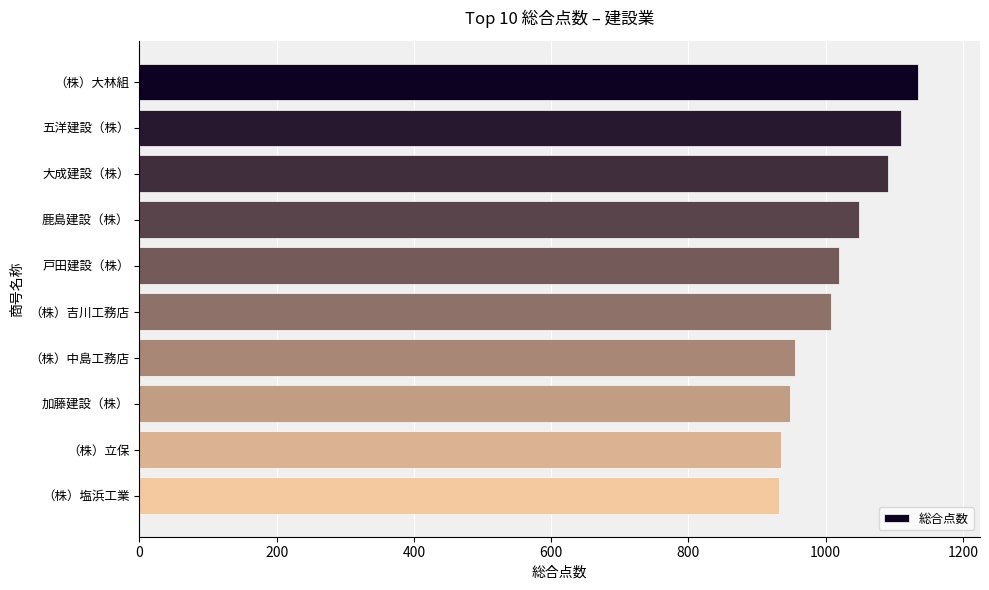

What is the value of the 8th bar from the top?

948